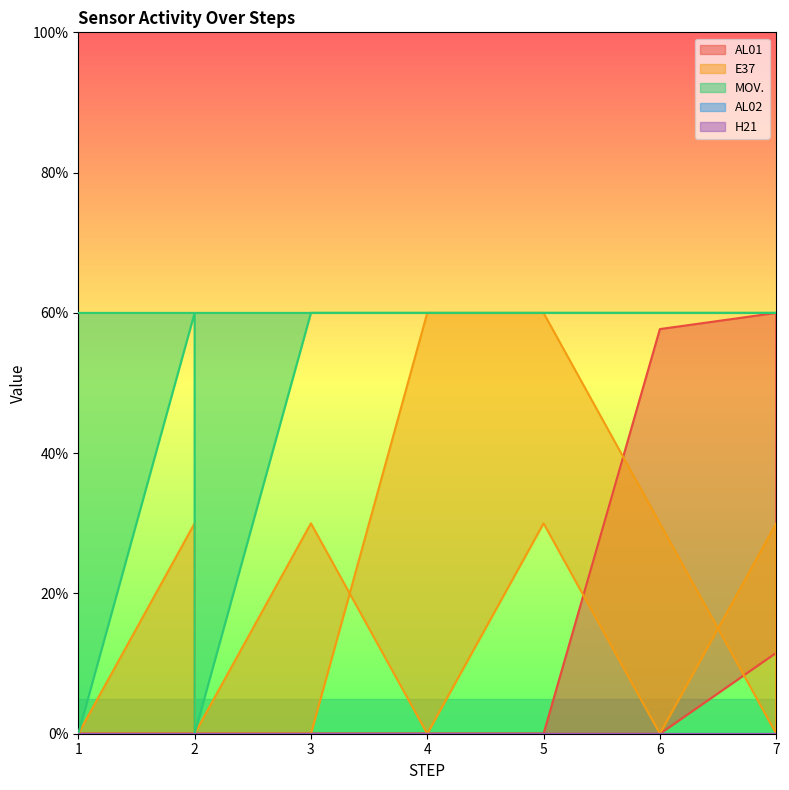

What is the average value of the AL01 series?

8.6